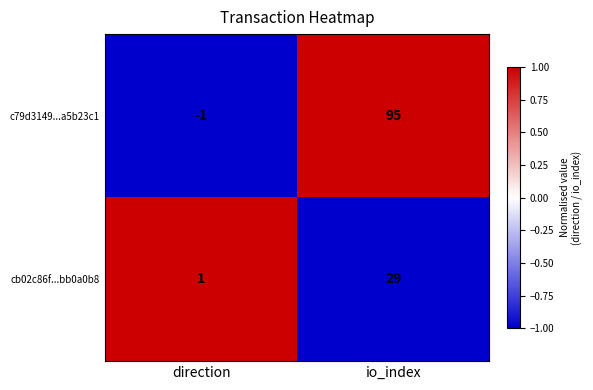

At which category does the chart reach its peak across all series?

io_index